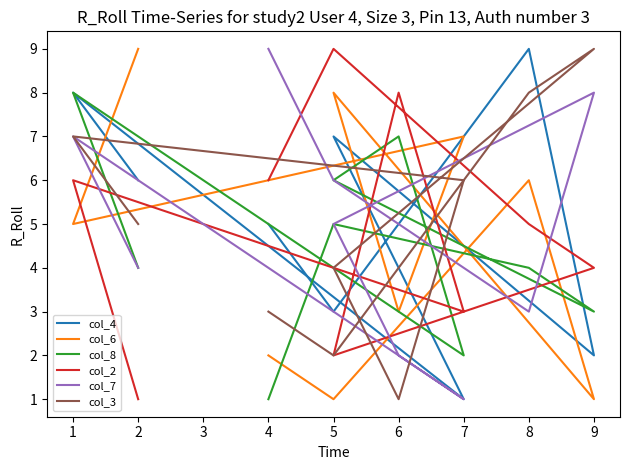

At which category does the chart reach its peak across all series?

8